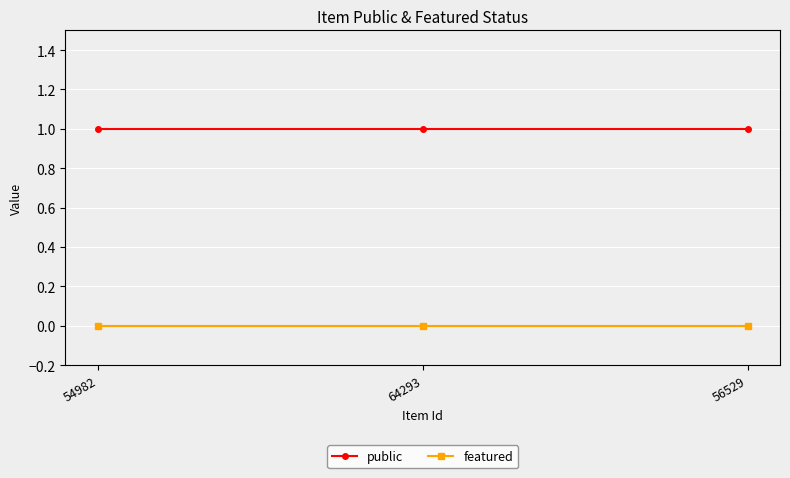

What is the label of the 2nd point from the right?

64293